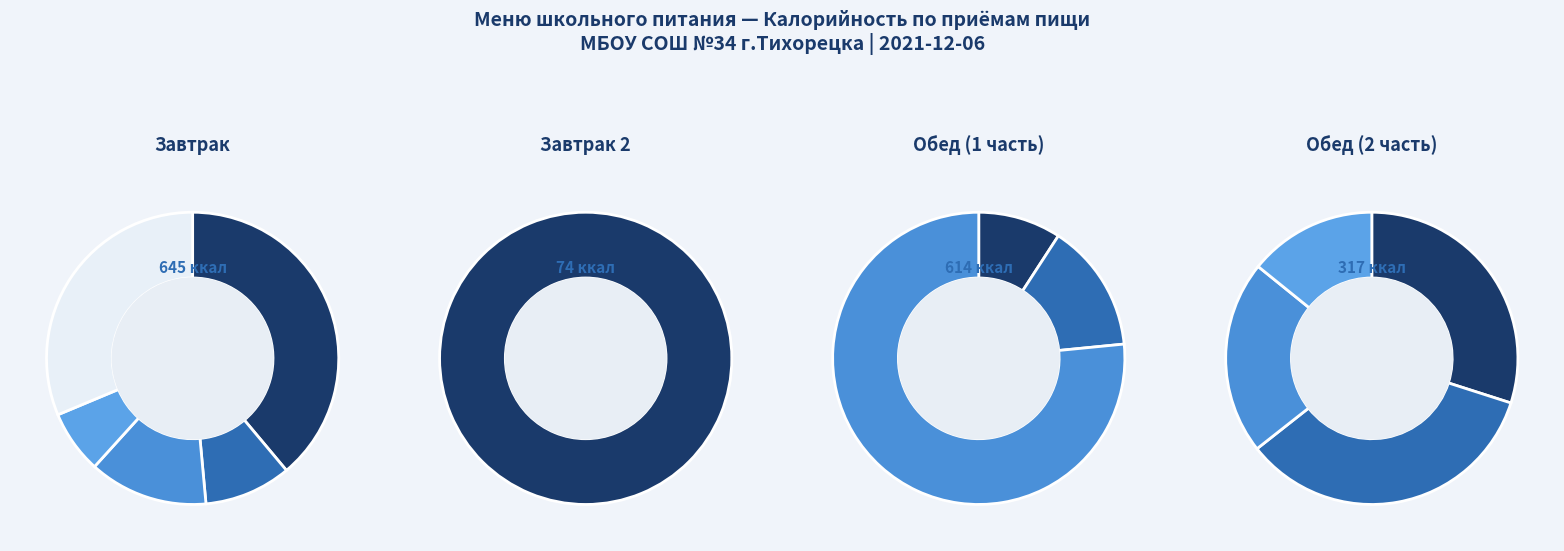

Approximately how many times larger is the value at Суп из овощей compared to Шарлотка школьная?

0.4